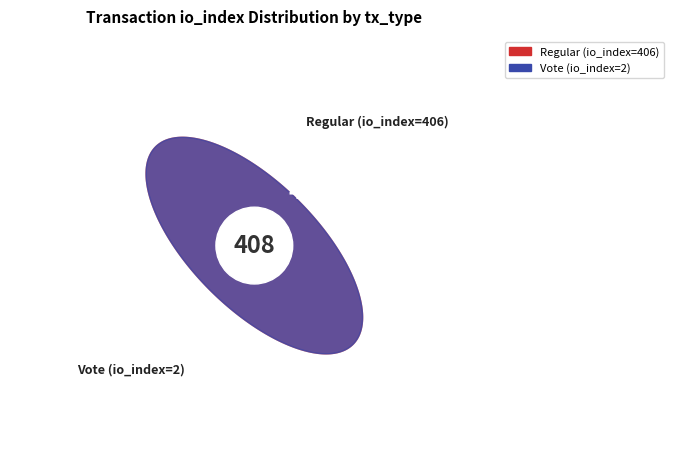

Combined, what portion of the pie is Vote (io_index=2) and Regular (io_index=406)?

100.0%